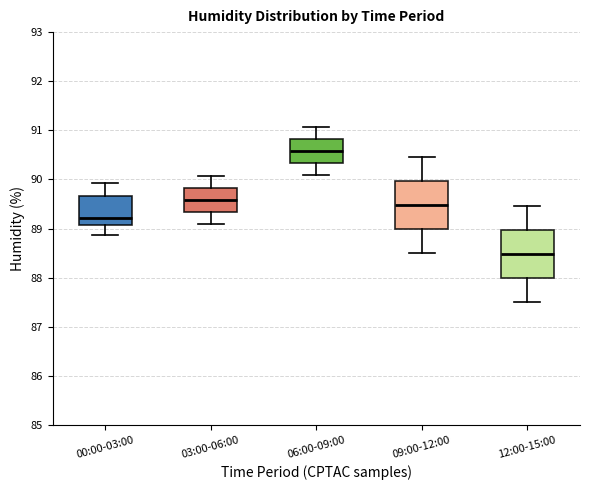

Reading left to right, read every box against the y-axis: the position of its median line, the range the box covers, and the ends of its whiskers. The values are not printed on the chart, so give them approximately, as read against the axis.

00:00-03:00: median 89.2, box 89.1 to 89.7, whiskers 88.9 to 89.9
03:00-06:00: median 89.6, box 89.3 to 89.8, whiskers 89.1 to 90.1
06:00-09:00: median 90.6, box 90.3 to 90.8, whiskers 90.1 to 91.1
09:00-12:00: median 89.5, box 89.0 to 90.0, whiskers 88.5 to 90.5
12:00-15:00: median 88.5, box 88.0 to 89.0, whiskers 87.5 to 89.5